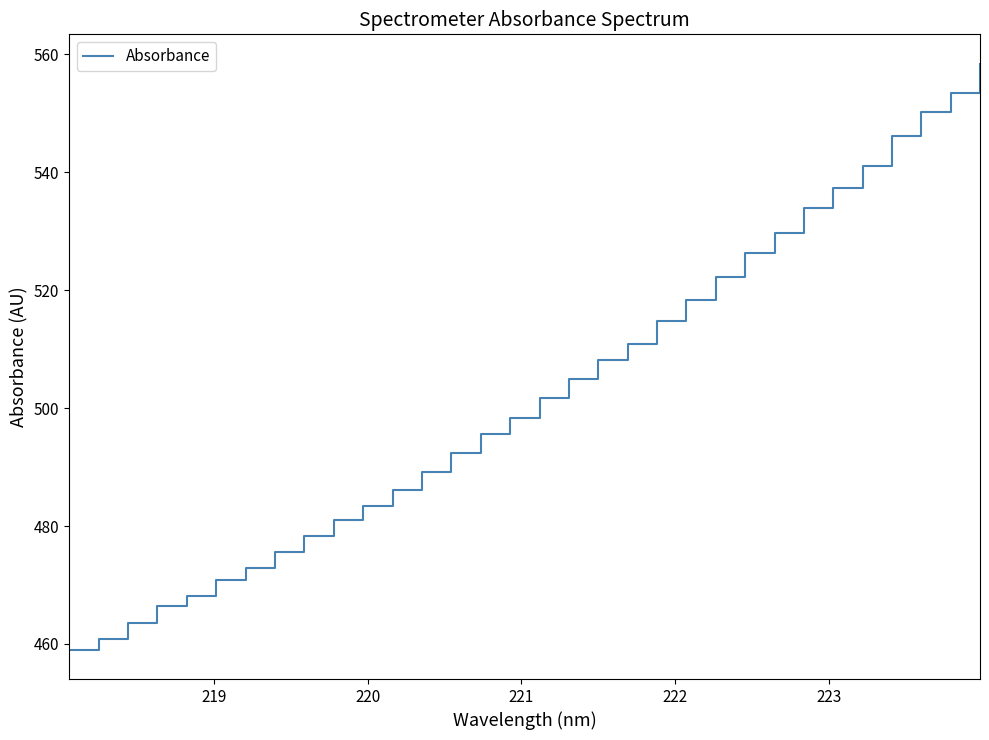

What is the maximum value shown in the chart?

558.4